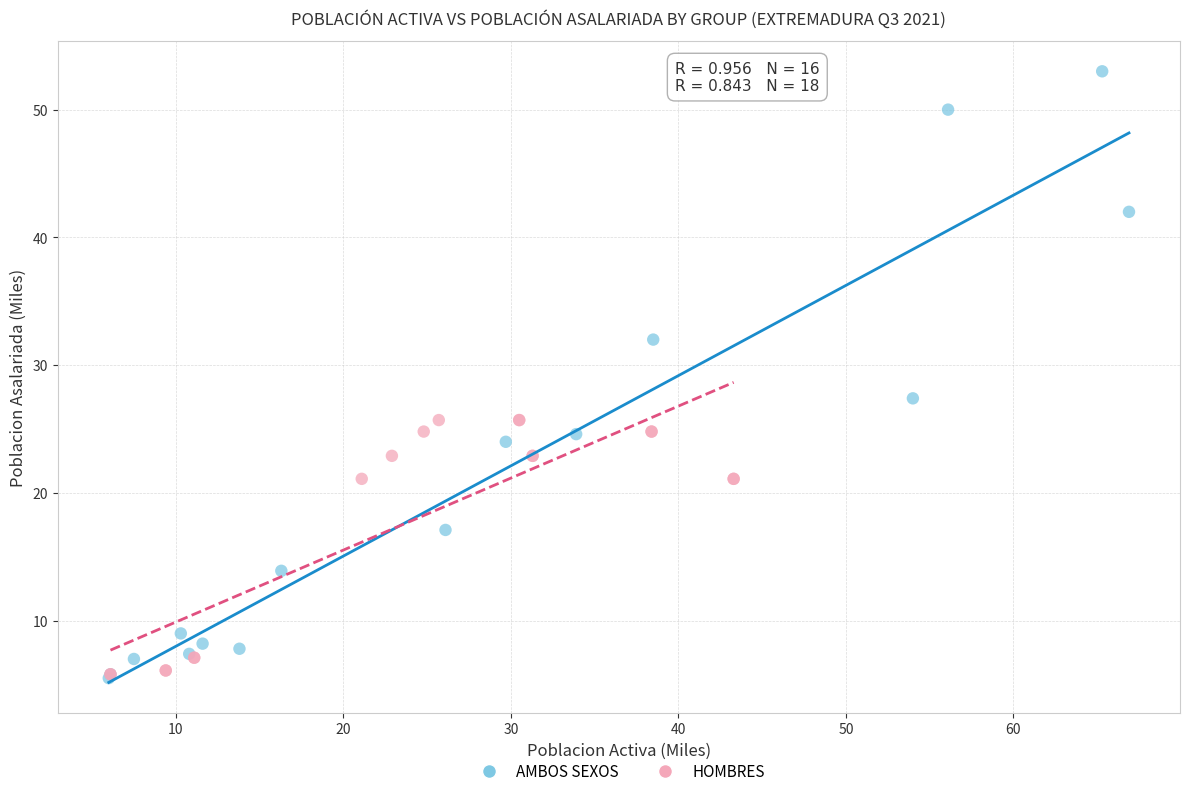

Which series contains the highest Y value?

AMBOS SEXOS